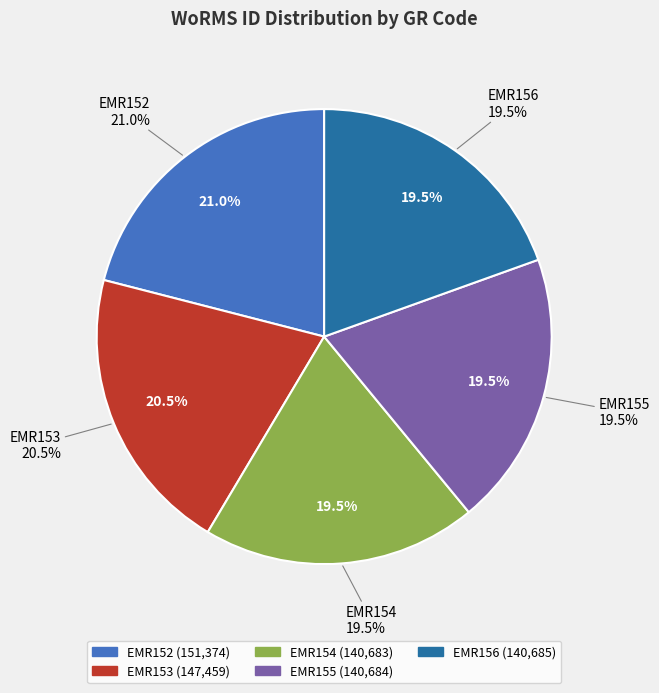

Does EMR153 represent more than half of the total?

No